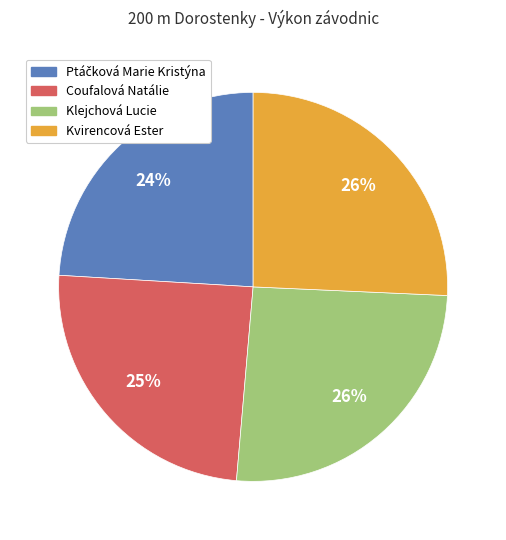

Is there any slice that represents more than half of the pie?

No